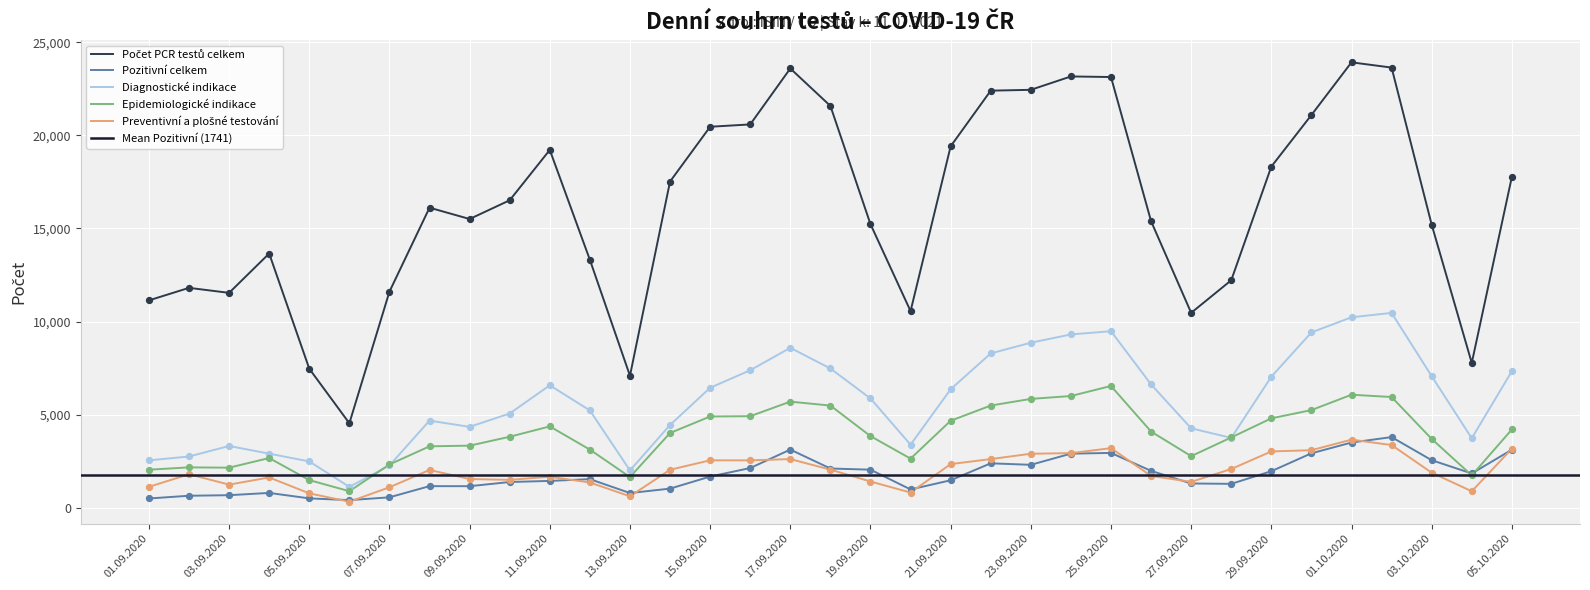

Which series reaches the minimum Y coordinate?

Preventivní a plošné testování